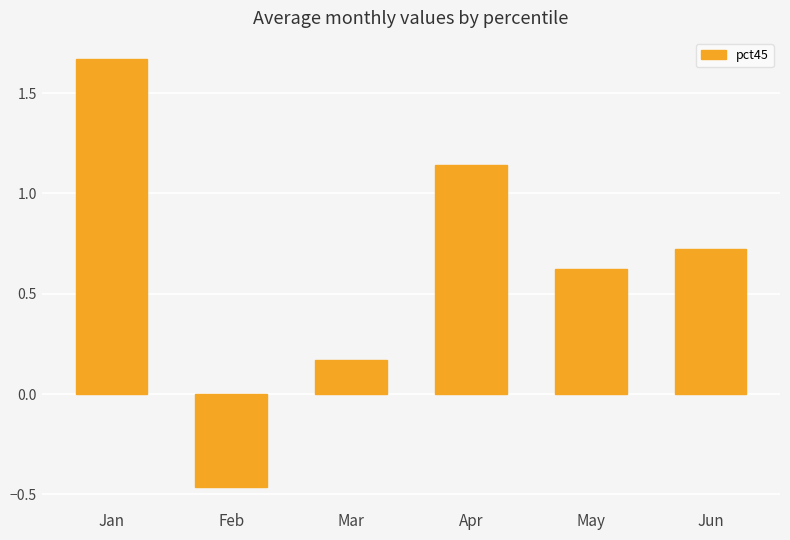

True or false: the data shows 0.3 at May.

False